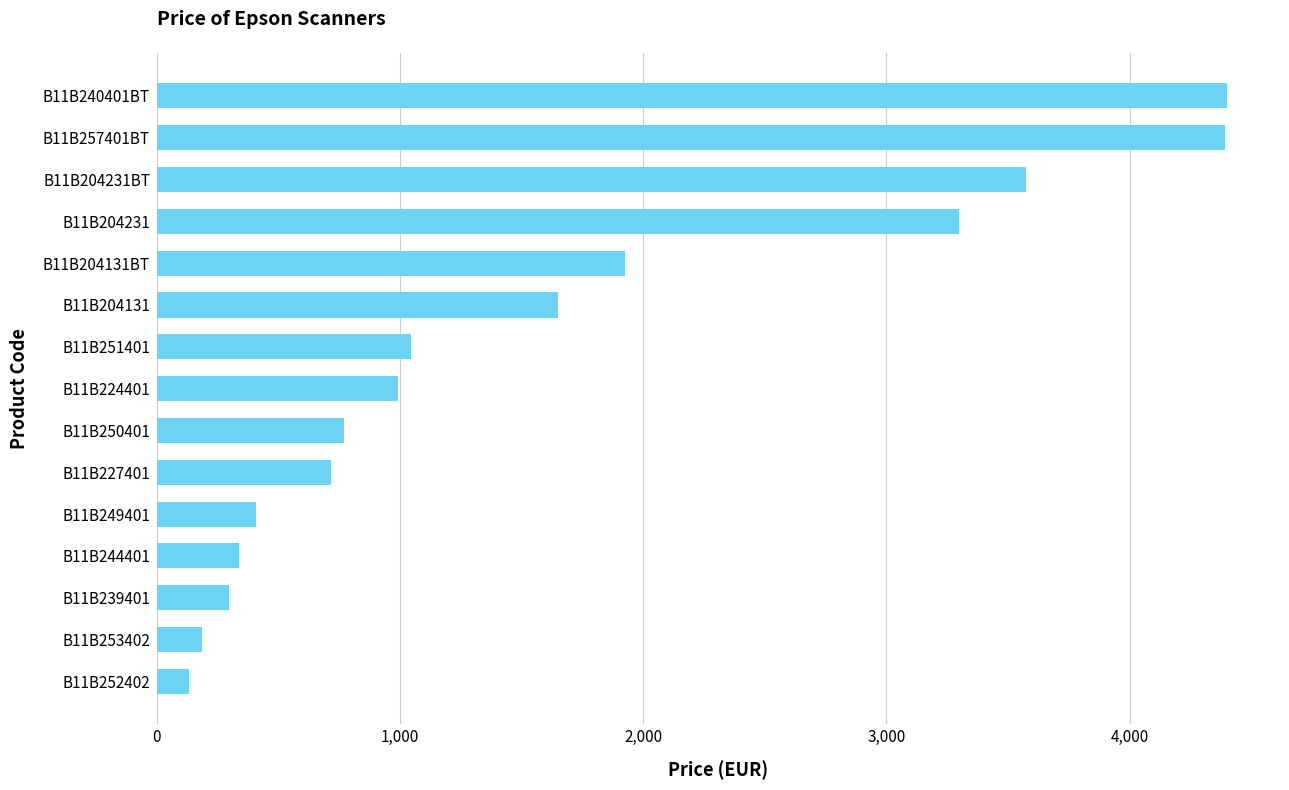

Where is the data nearest to the value 2264?

B11B204131BT